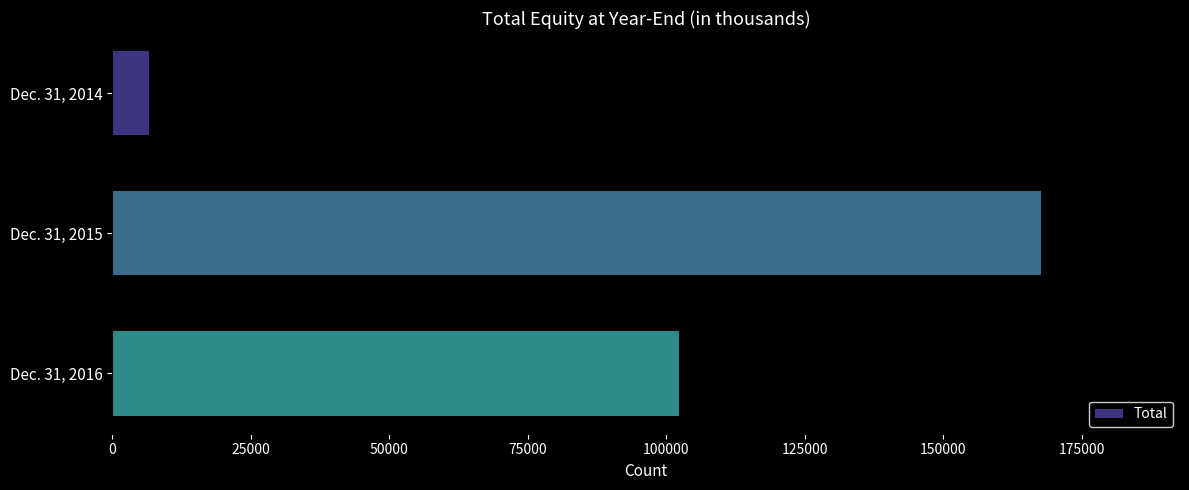

How many values are between 6651 and 167594?

3